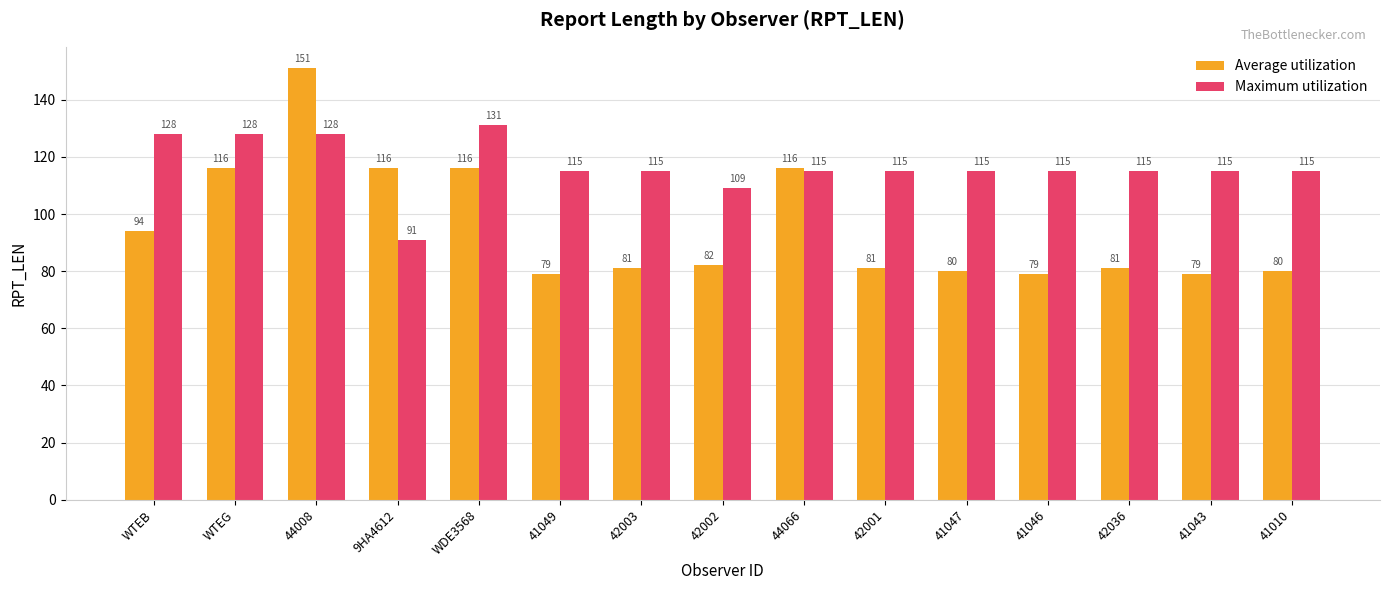

The Average utilization series shows 51 at 42036. True or false?

False